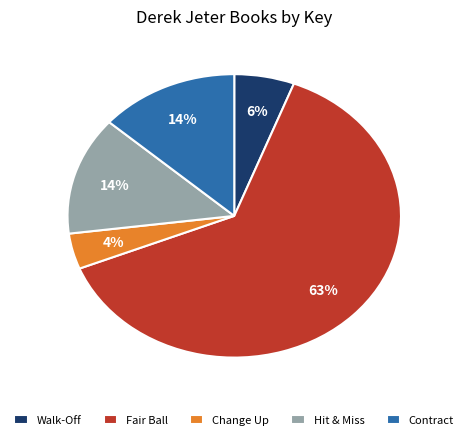

Do Contract and Walk-Off together represent more than half of the pie?

No